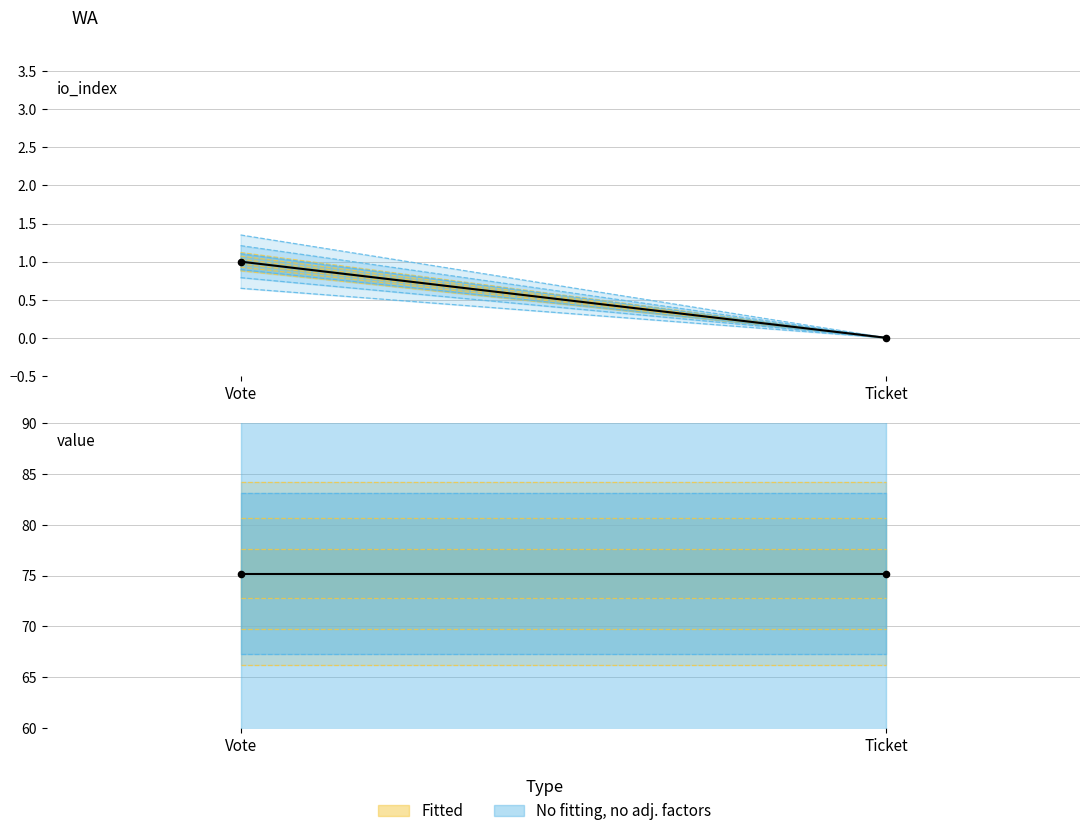

Which series has the largest total across all categories?

value